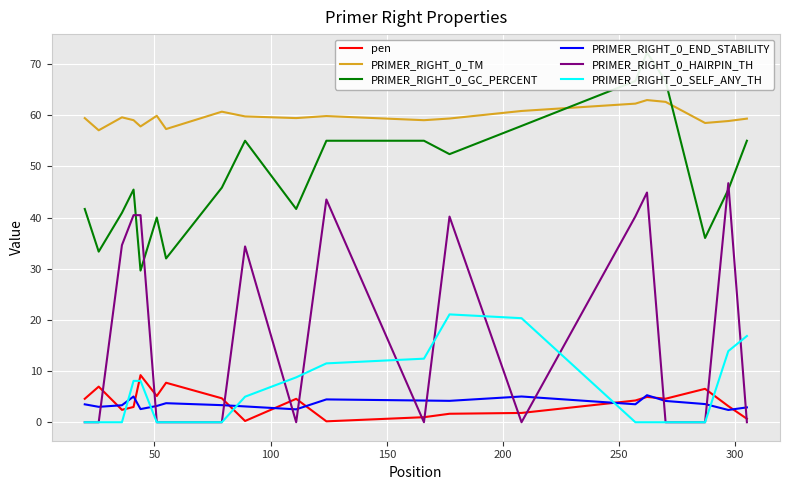

Reading right to left, what are all the values shown in this chart?

pen: 0.7	3.1	6.5	4.6	4.9	4.3	1.8	1.7	1.0	0.2	4.6	0.2	4.7	7.7	5.1	9.2	3.0	2.4	7.0	4.6
PRIMER_RIGHT_0_TM: 59.3	58.9	58.5	62.6	62.9	62.2	60.8	59.3	59.0	59.8	59.4	59.8	60.7	57.3	59.9	57.8	59.0	59.6	57.0	59.4
PRIMER_RIGHT_0_GC_PERCENT: 55.0	45.5	36.0	66.7	72.2	66.7	57.9	52.4	55.0	55.0	41.7	55.0	45.8	32.0	40.0	29.6	45.5	40.9	33.3	41.7
PRIMER_RIGHT_0_END_STABILITY: 2.9	2.4	3.5	4.2	5.3	3.5	5.0	4.2	4.2	4.5	2.5	3.1	3.3	3.7	3.2	2.6	5.0	3.3	3.0	3.5
PRIMER_RIGHT_0_HAIRPIN_TH: 0.0	46.7	0.0	0.0	44.9	40.2	0.0	40.2	0.0	43.5	0.0	34.4	0.0	0.0	0.0	40.5	40.5	34.6	0.0	0.0
PRIMER_RIGHT_0_SELF_ANY_TH: 16.9	13.9	0.0	0.0	0.0	0.0	20.3	21.1	12.4	11.5	8.8	5.0	0.0	0.0	0.0	8.1	8.1	0.0	0.0	0.0